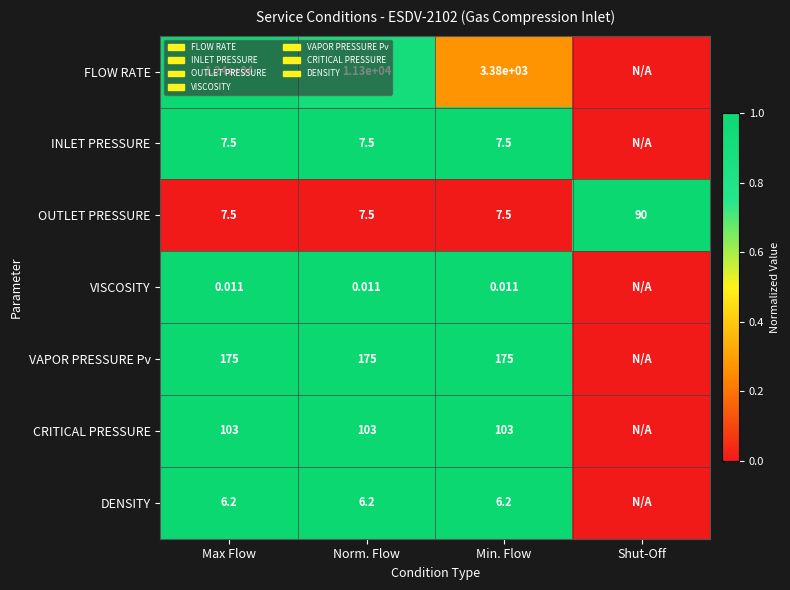

Is the value of DENSITY at Max Flow greater than the value of OUTLET PRESSURE at Max Flow?

No